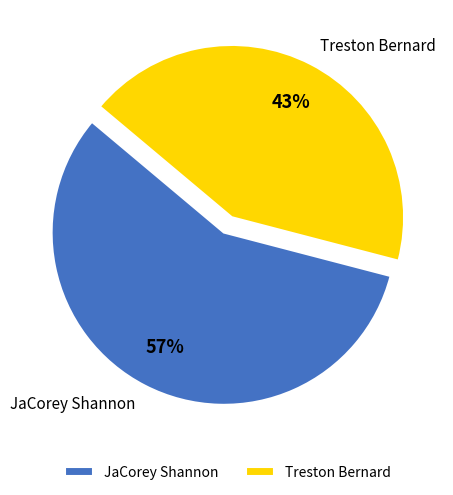

How many segments does this pie chart have?

2